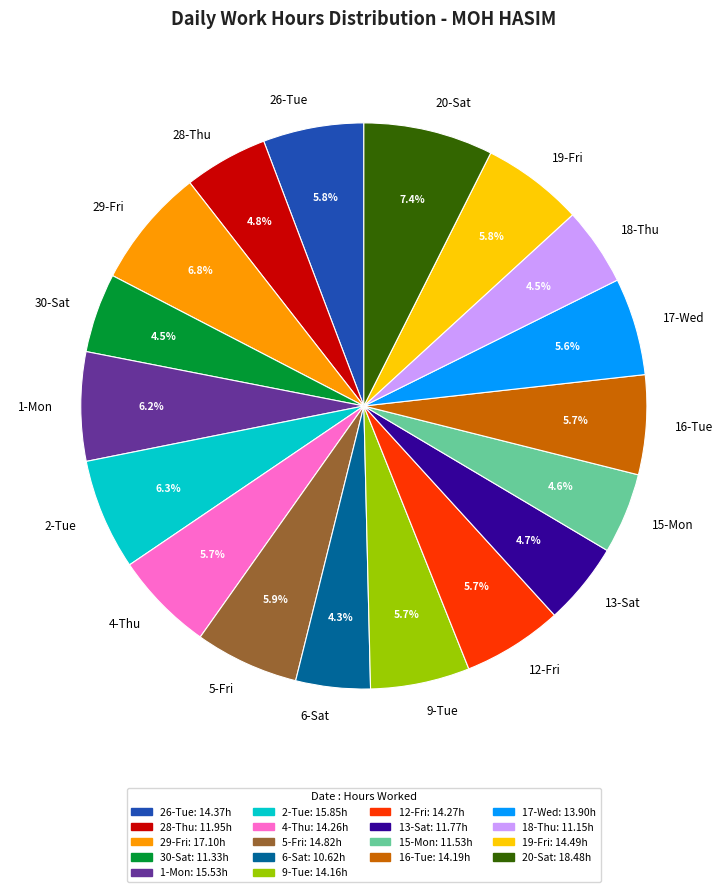

Is there a majority slice in this chart?

No